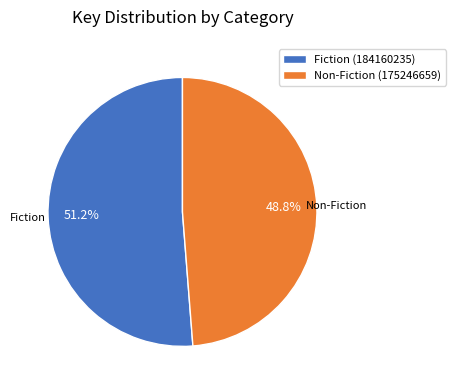

How many slices are in this pie chart?

2